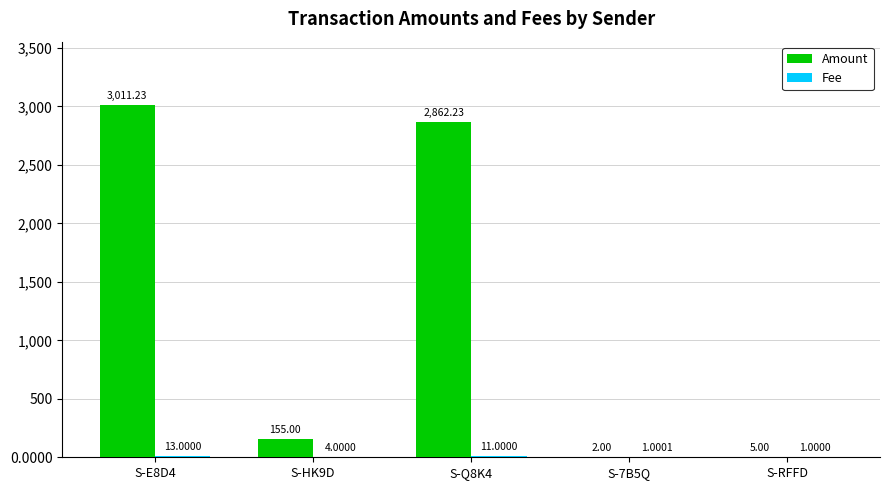

How many groups of bars are there?

5